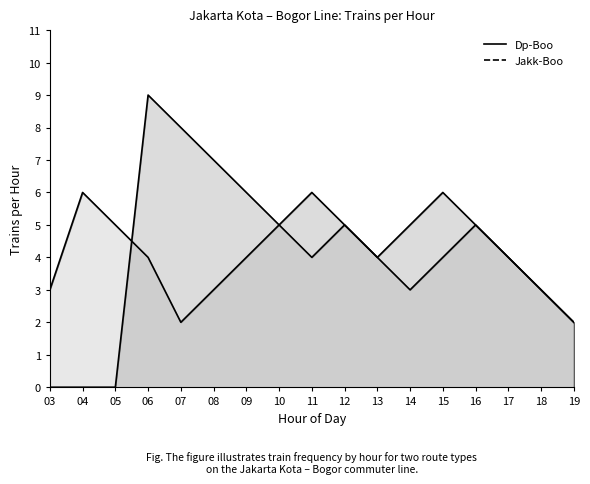

What is the spread (max minus min) of values at 06?

5